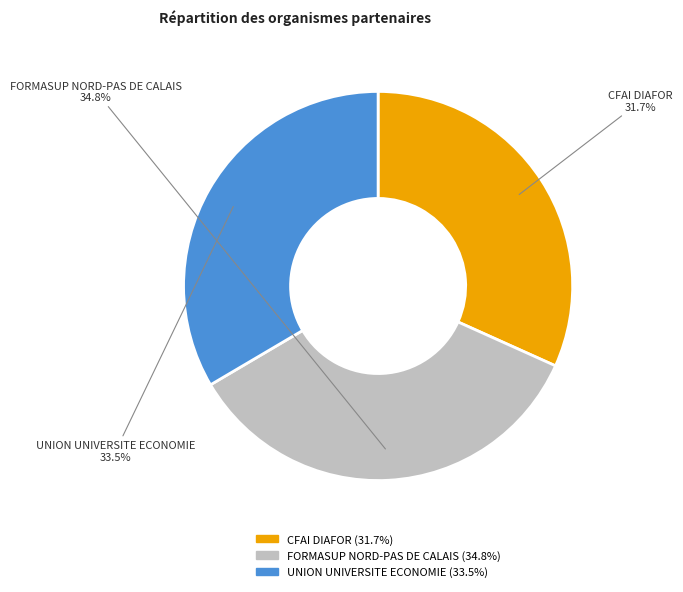

Is there a majority slice in this chart?

No